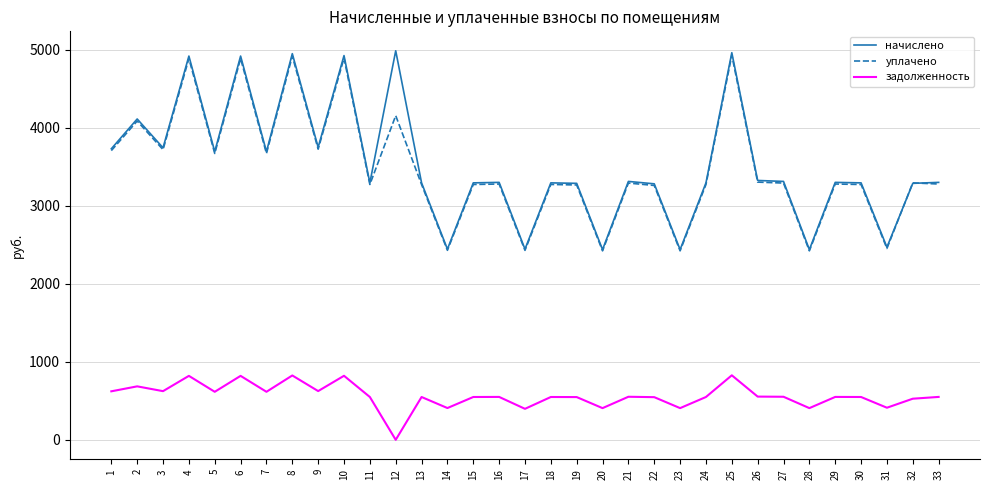

Is the value of начислено at 12 greater than the value of уплачено at 29?

Yes